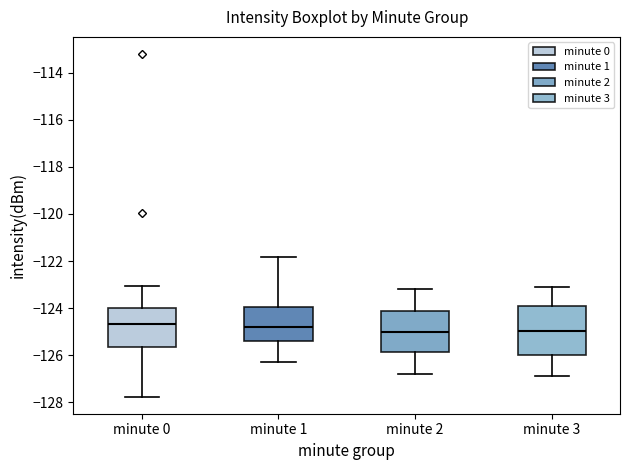

Where does the median line of the box for minute 0 sit on the y-axis? The values are not printed on the chart, so give them approximately, as read against the axis.

-124.6